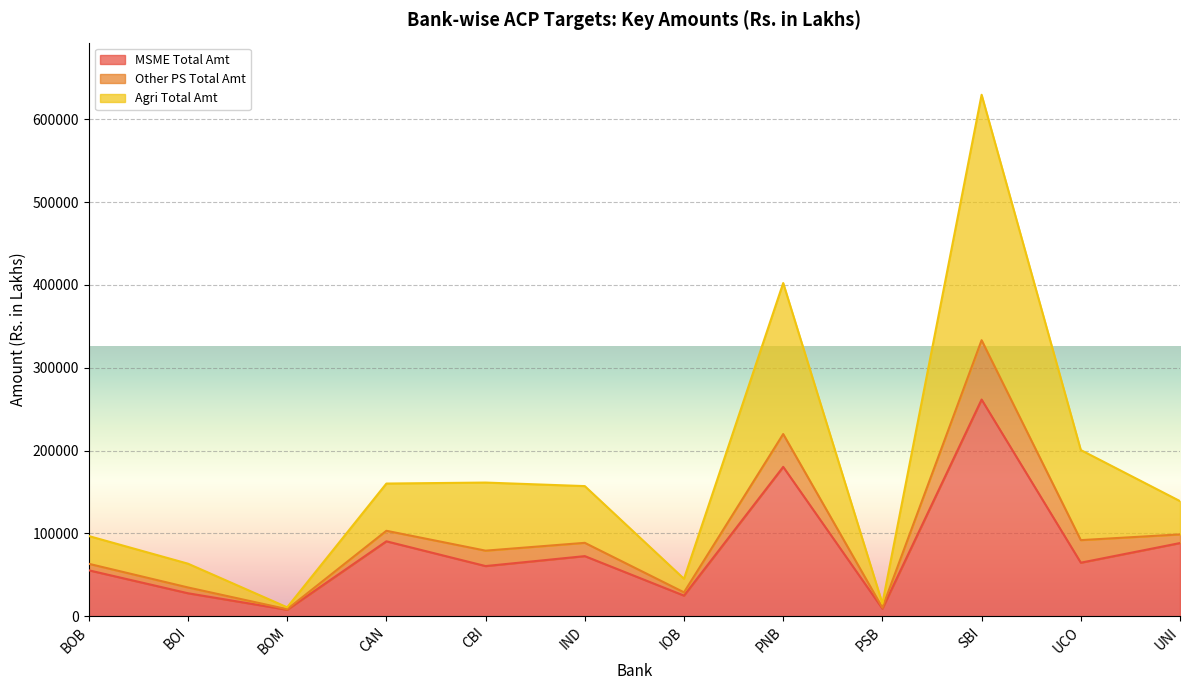

What is the difference between the maximum and minimum values in the MSME Total Amt series?

253936.6